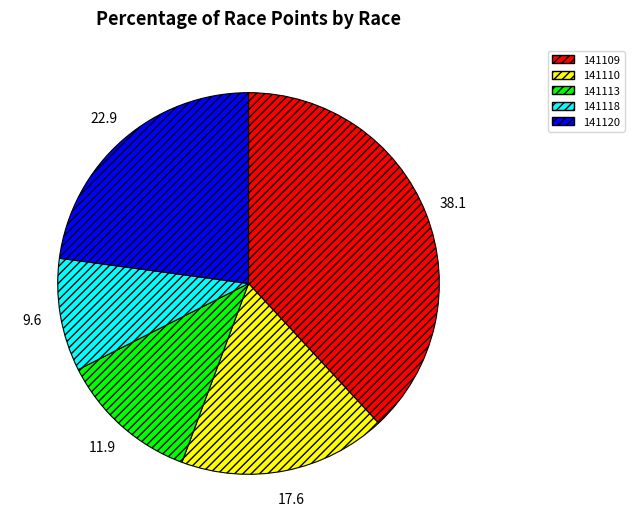

What is the ratio of the value at 141118 to the value at 141109?

0.3